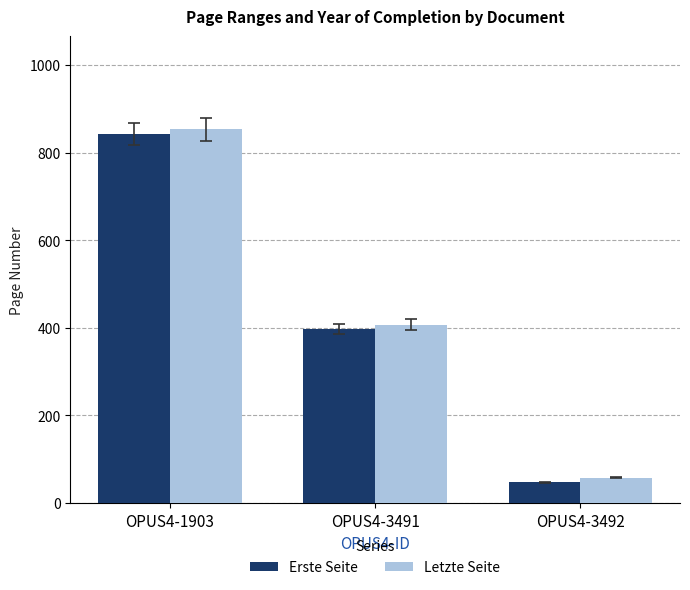

At which category is the sum across all series the highest?

OPUS4-1903